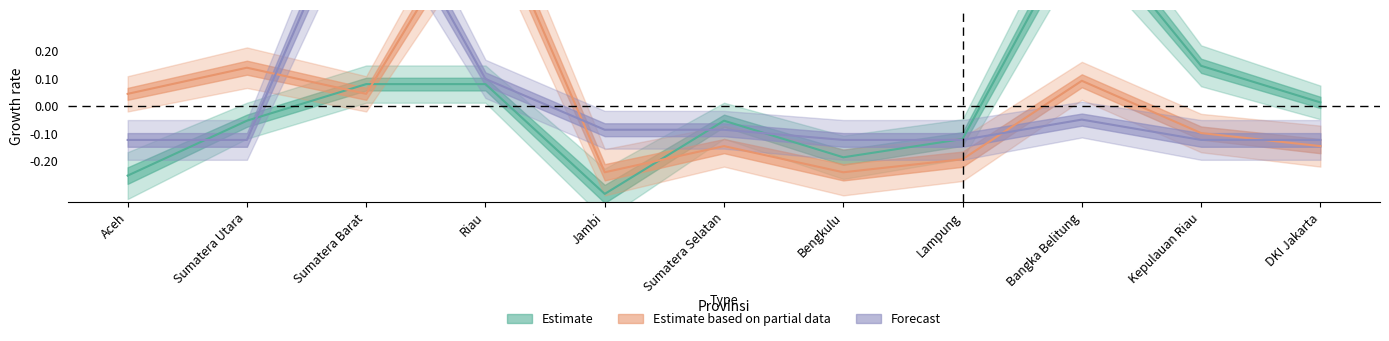

Reading left to right, extract all data points from this chart.

Estimate: -0.3	-0.1	0.1	0.1	-0.3	-0.1	-0.2	-0.1	0.7	0.1	0.0
Estimate based on partial data: 0.0	0.1	0.0	0.8	-0.2	-0.1	-0.2	-0.2	0.1	-0.1	-0.1
Forecast: -0.1	-0.1	0.9	0.1	-0.1	-0.1	-0.1	-0.1	-0.1	-0.1	-0.1